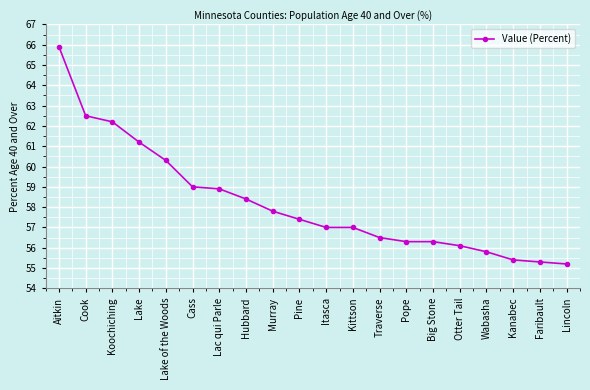

Reading left to right, what are all the values shown in this chart?

65.9	62.5	62.2	61.2	60.3	59.0	58.9	58.4	57.8	57.4	57.0	57.0	56.5	56.3	56.3	56.1	55.8	55.4	55.3	55.2